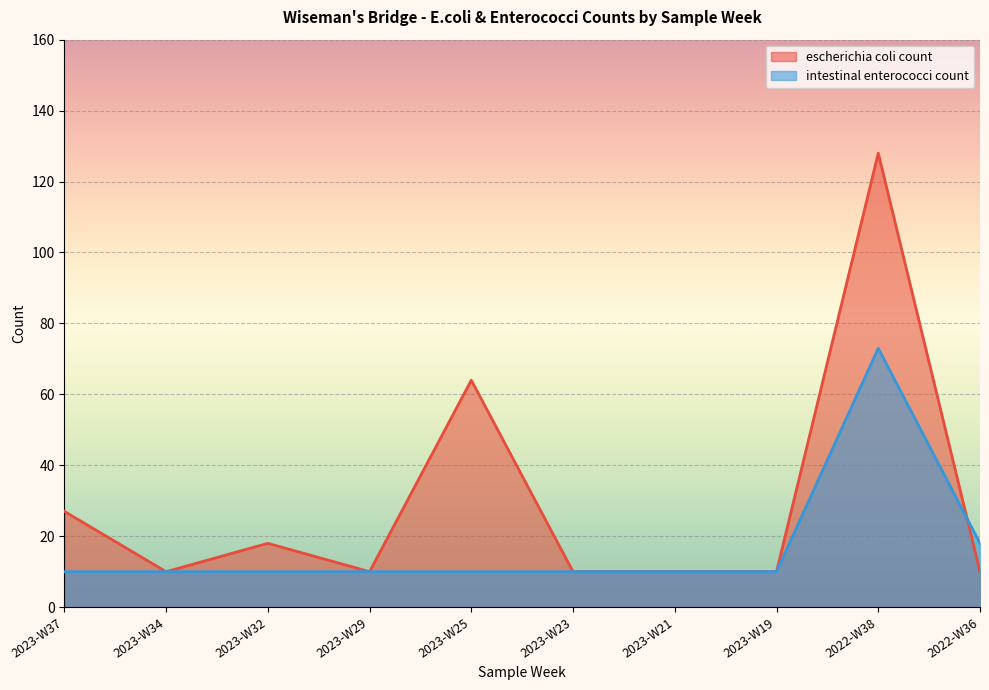

At which label is escherichia coli count closest to 69?

2023-W25